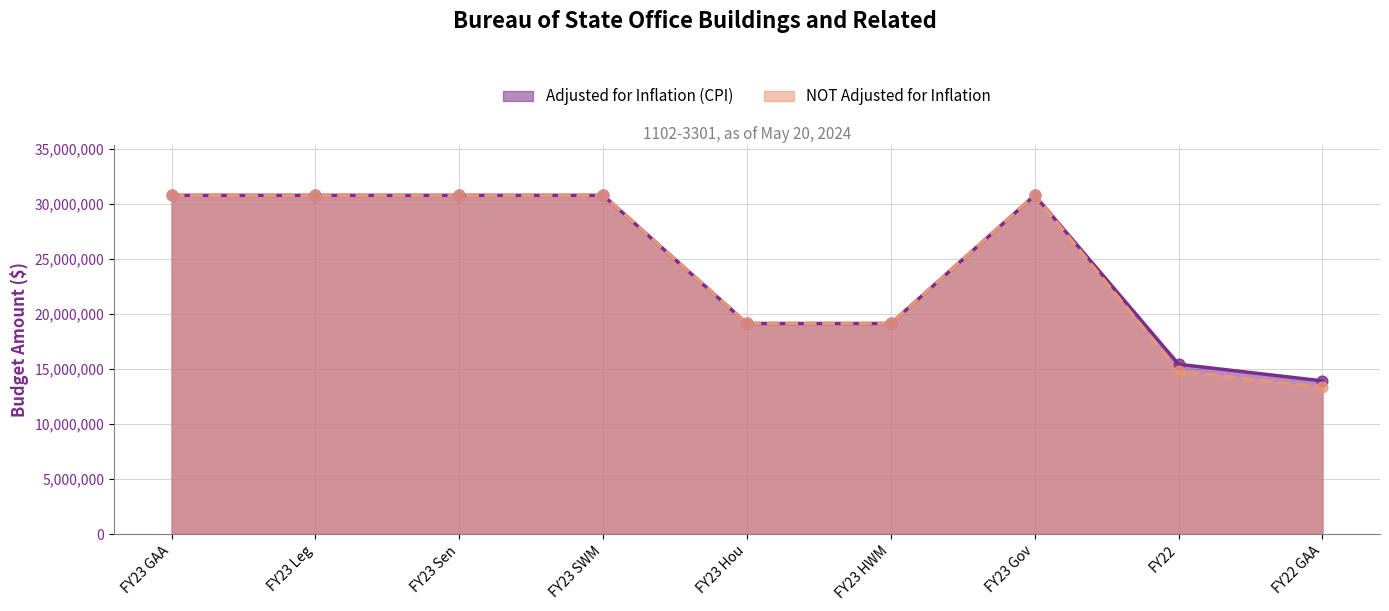

What is the total value across all series at FY23 Gov?

61578638